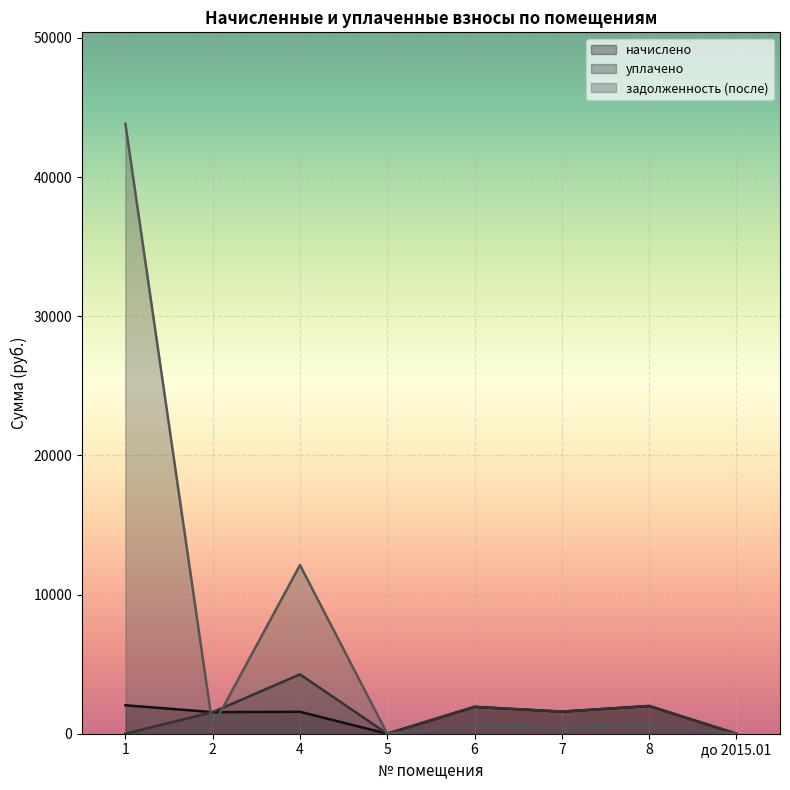

Between which two adjacent categories do начислено and задолженность (после) first intersect?

1 and 2